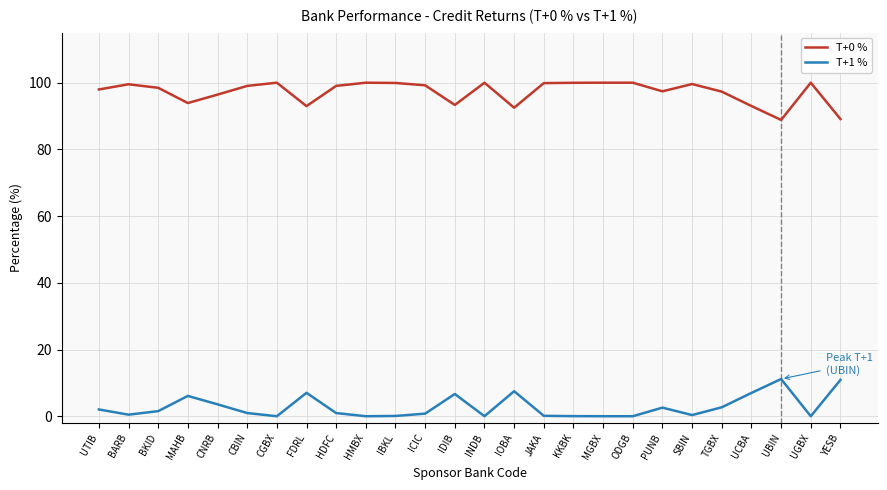

The value of T+1 % at MGBX is 0.0. True or false?

True